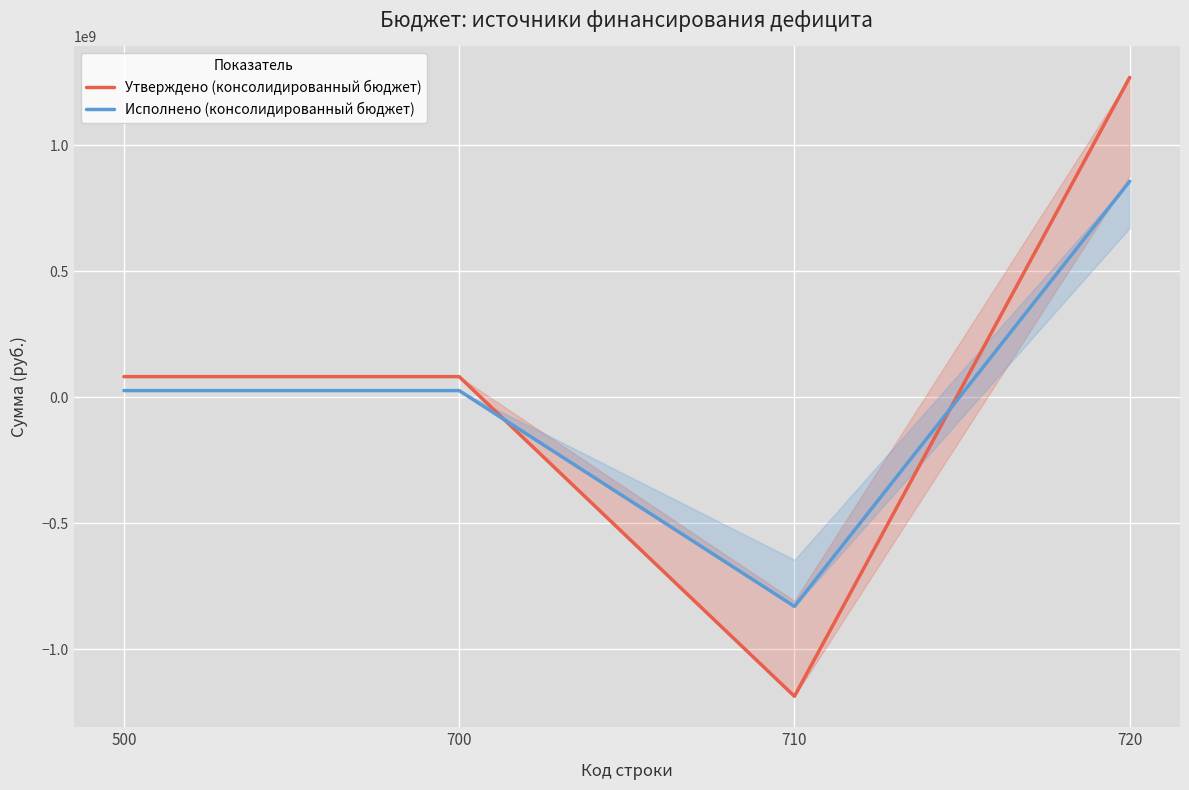

Does the chart display data point markers on the line(s)?

No